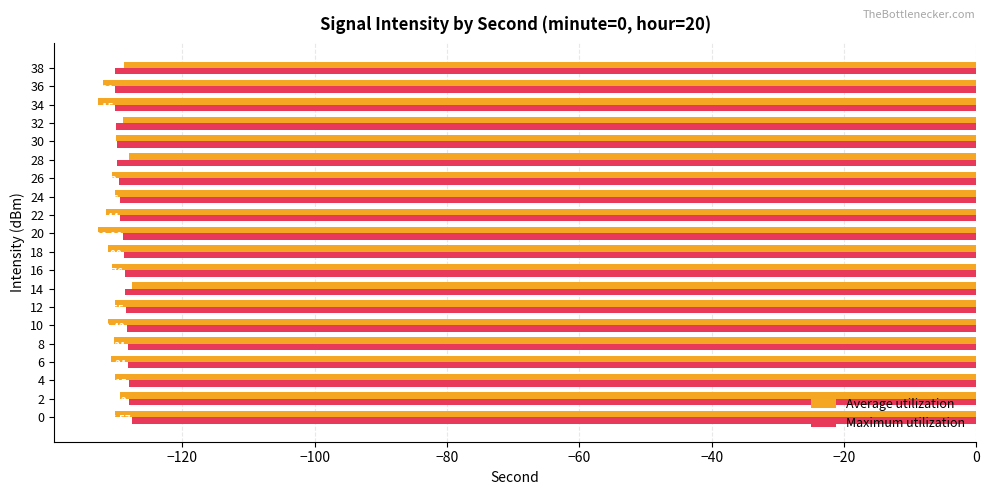

What is the maximum value for Average utilization?

-127.6